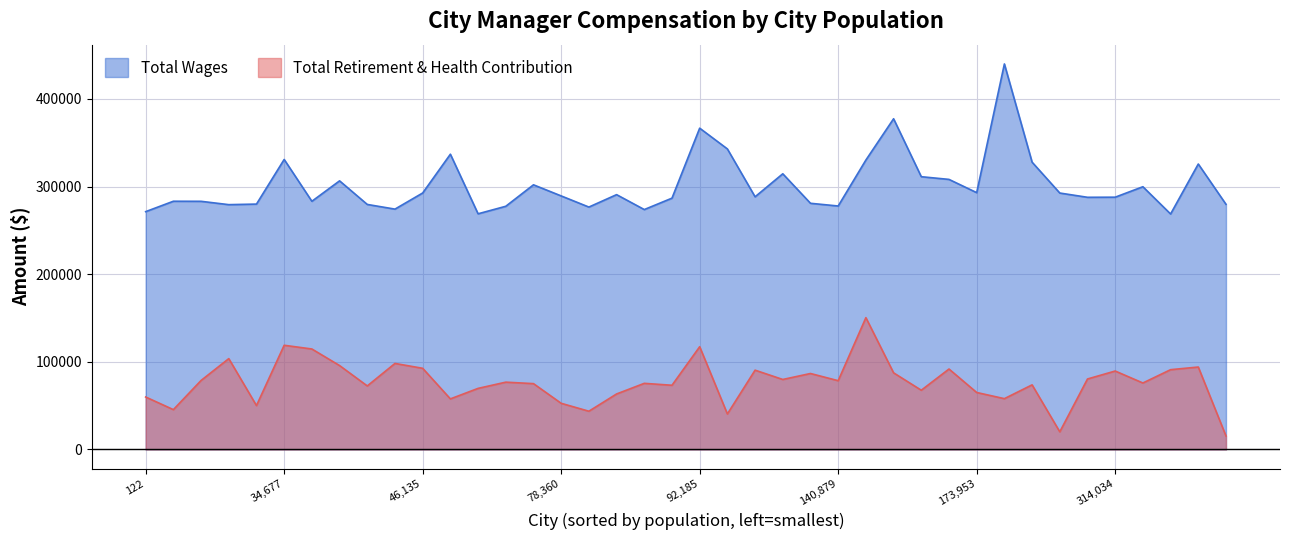

True or false: Total Wages and Total Retirement & Health Contribution cross at least once.

False